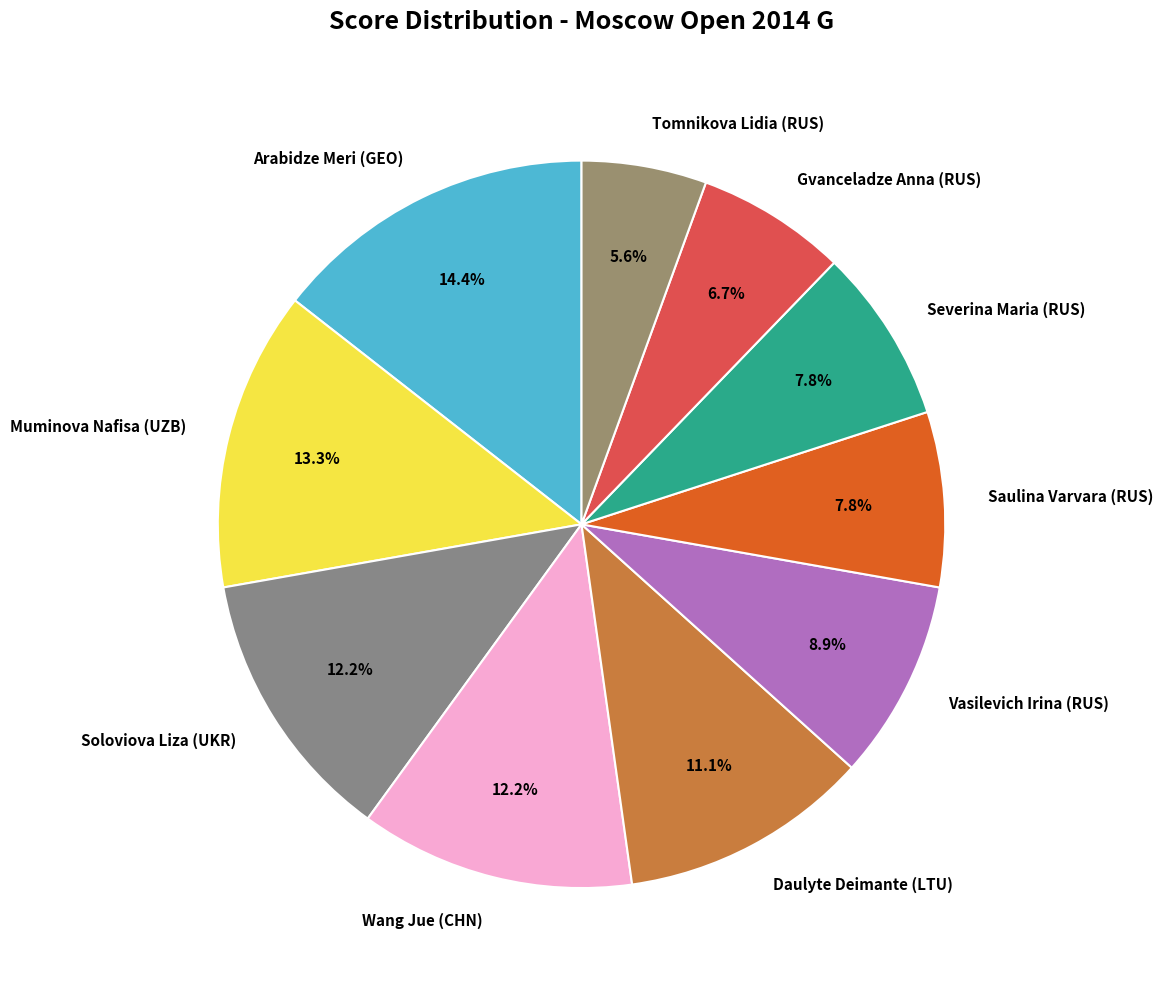

How many segments does this pie chart have?

10